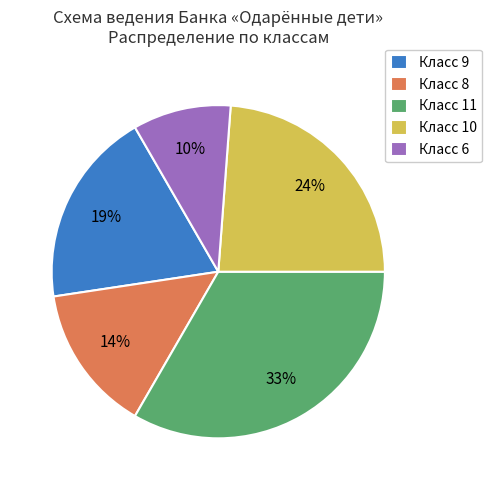

To the nearest percent, what is the average slice percentage?

20%